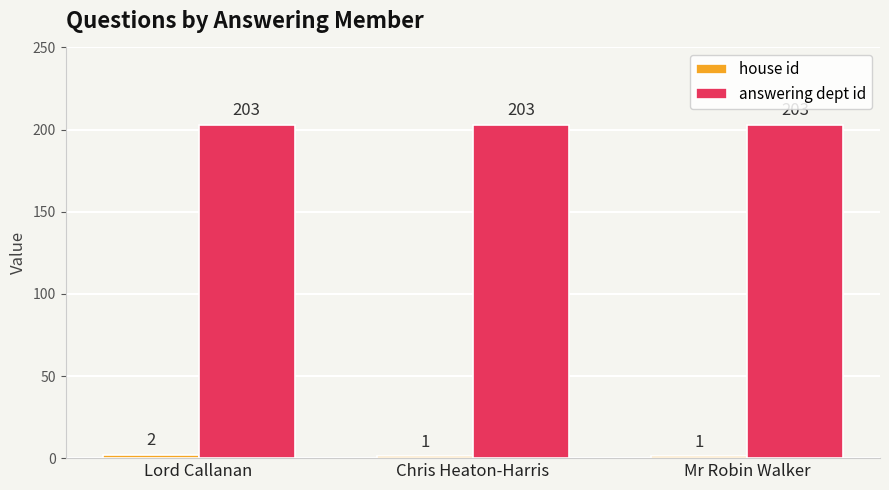

What is the sum of all answering dept id values?

609